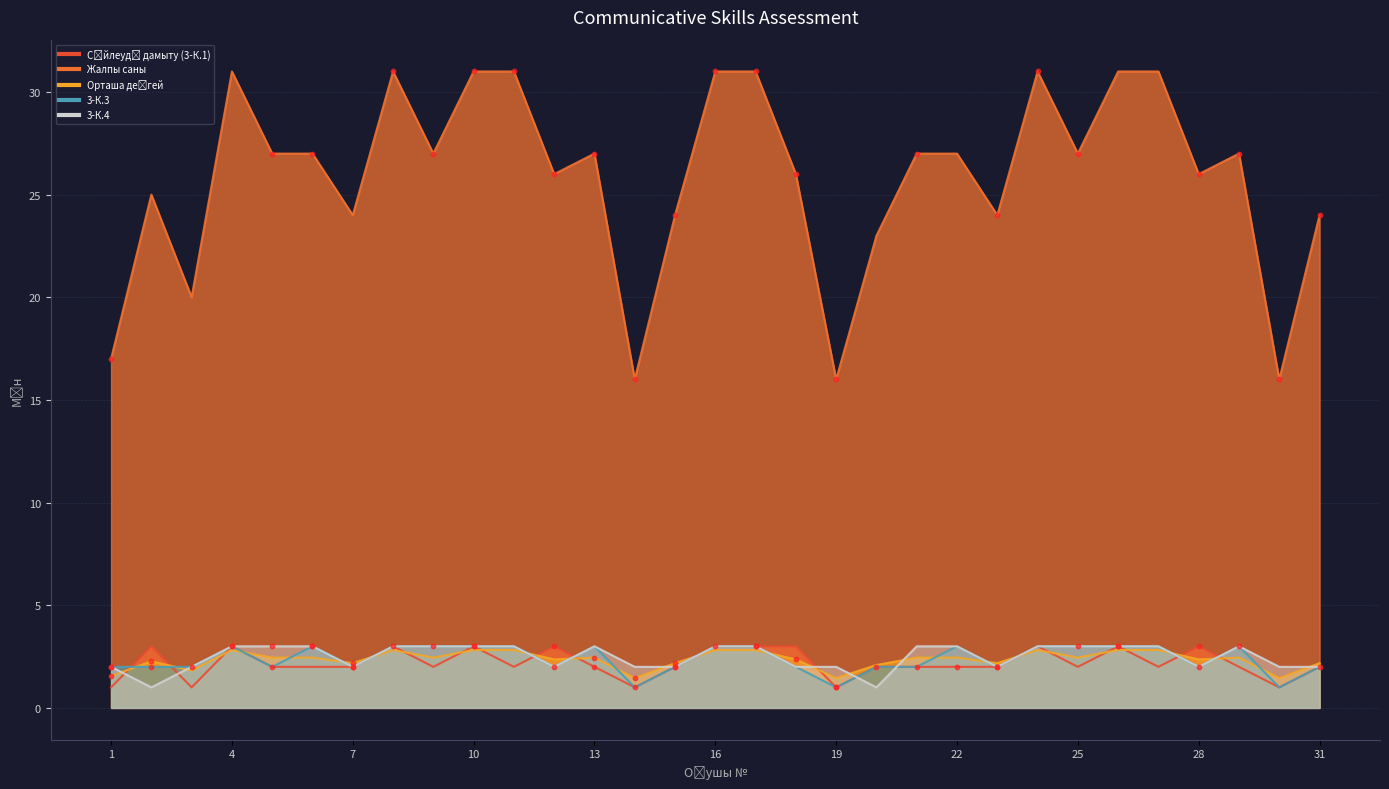

Which series has the largest Y range (max minus min)?

Жалпы саны